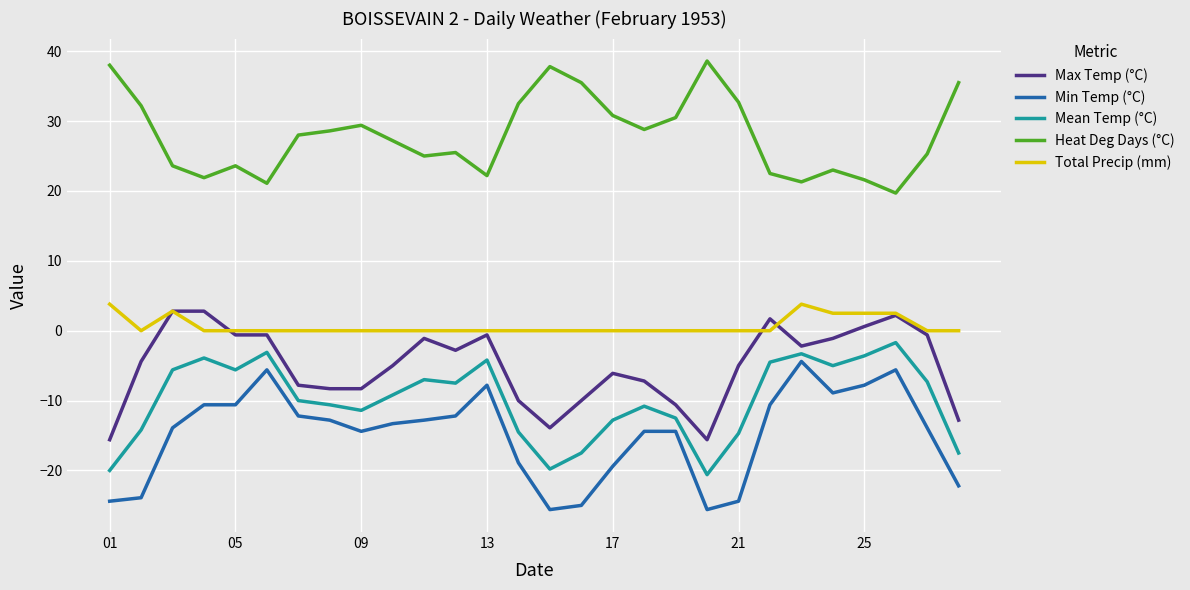

True or false: Mean Temp (°C) and Total Precip (mm) intersect in this chart.

False